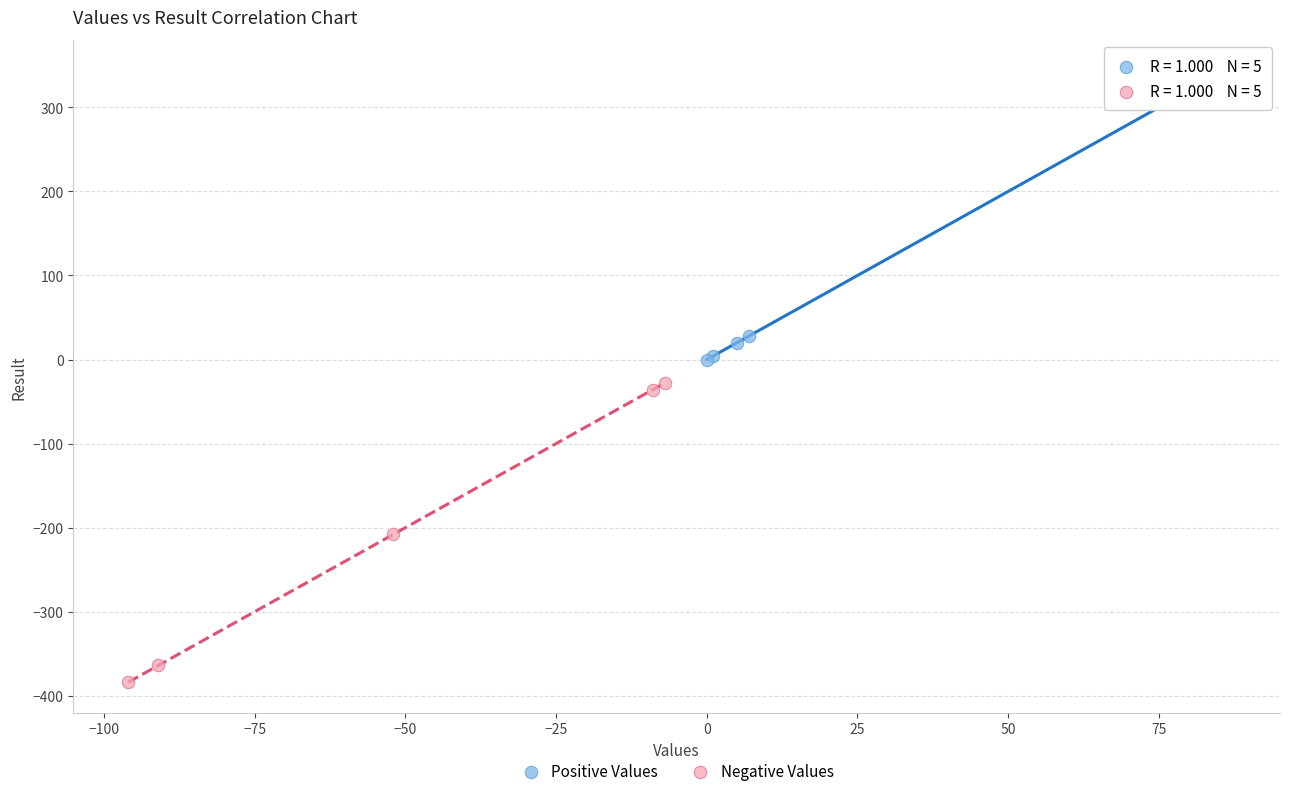

Which series contains the highest Y value?

Positive Values